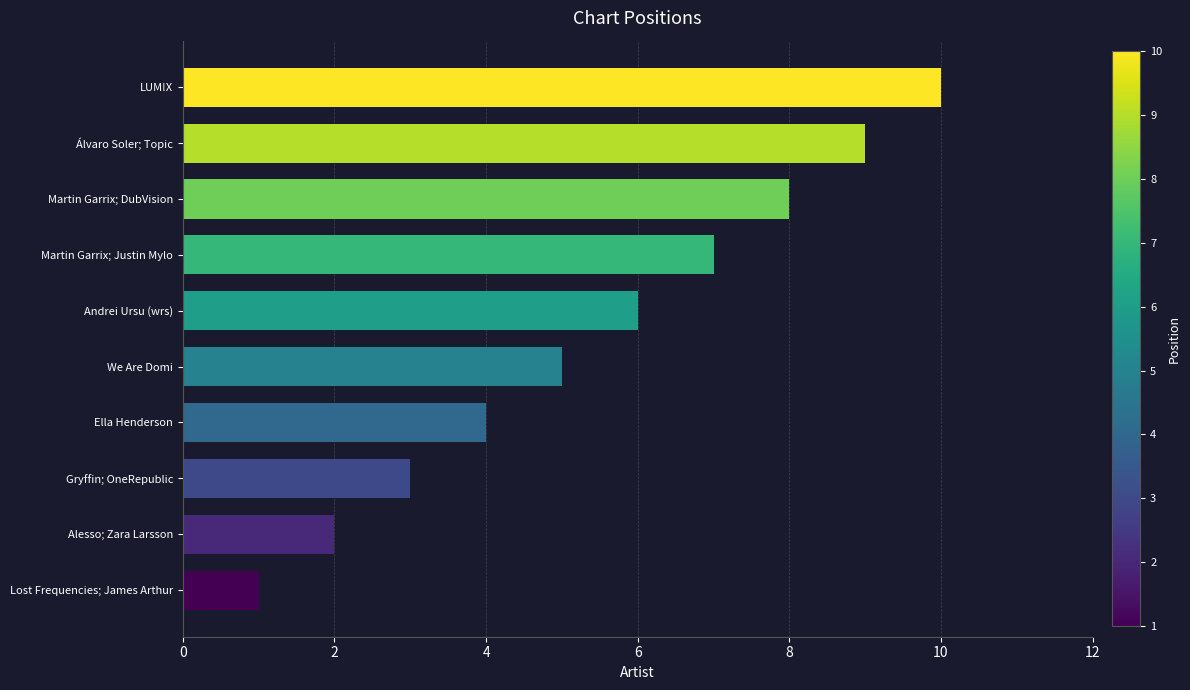

What is the change in value from Martin Garrix; Justin Mylo to Martin Garrix; DubVision?

+1